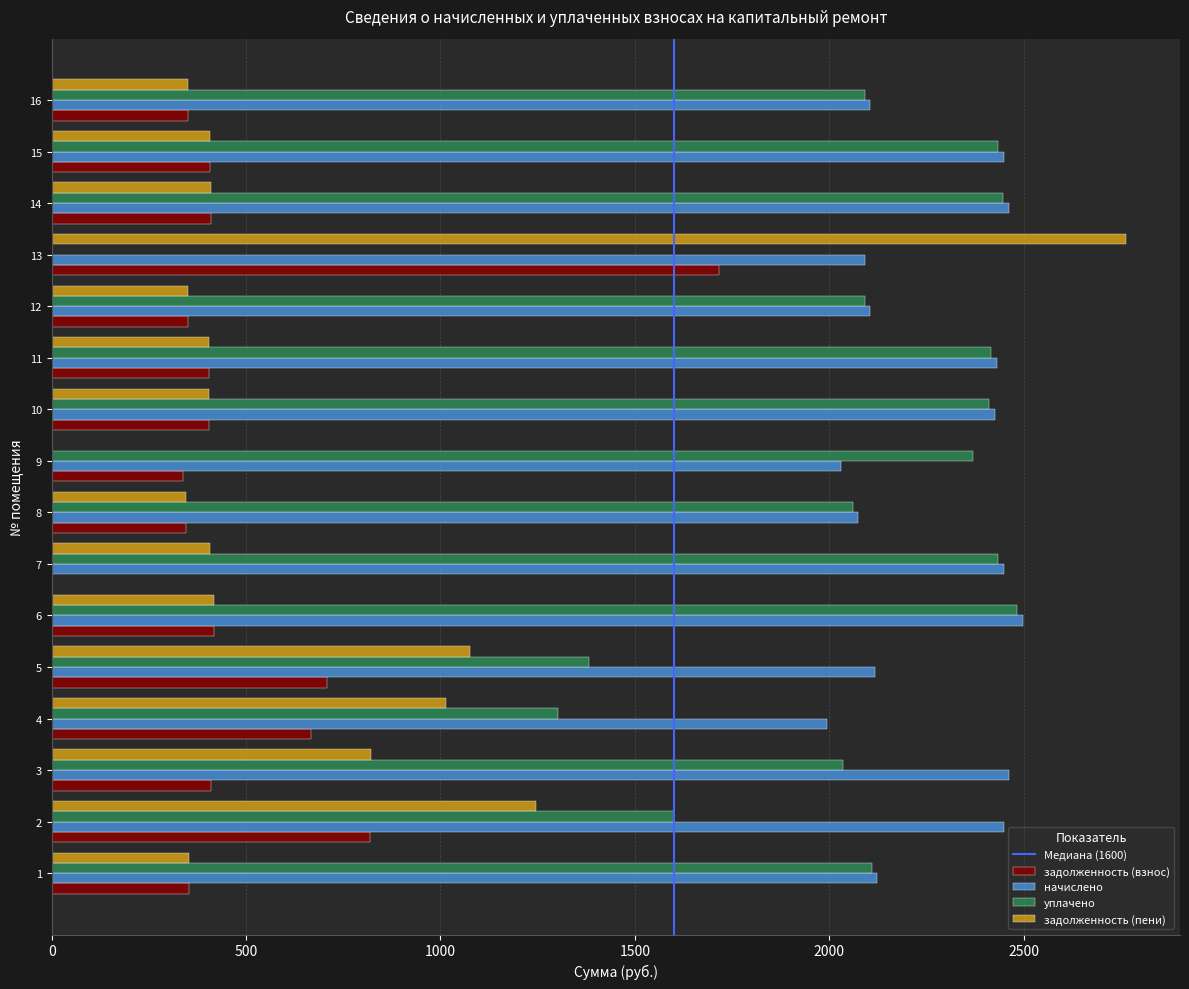

Is it true that задолженность (пени) equals 354.0 at 1?

True